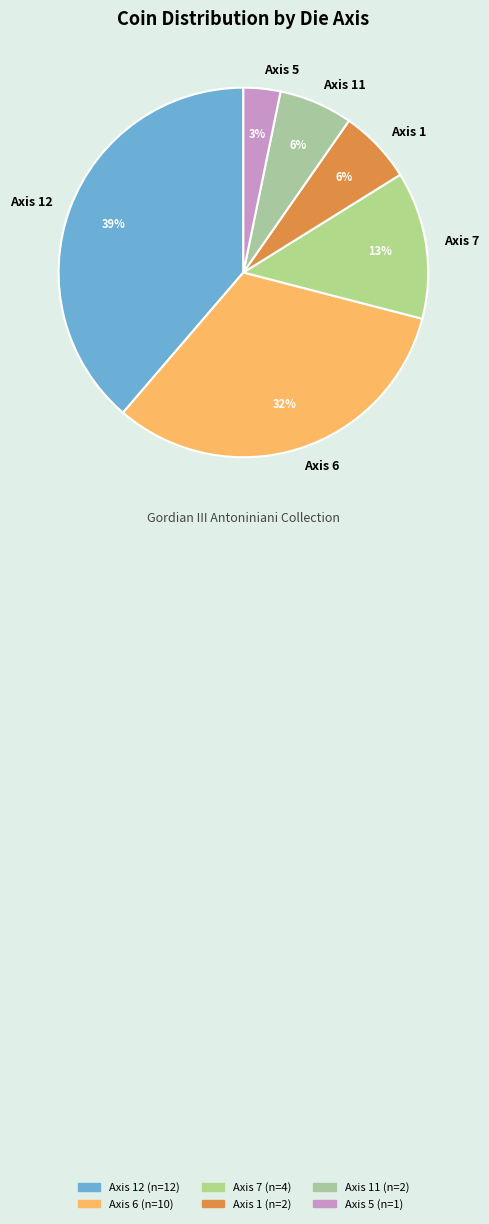

To the nearest percent, what percentage of the pie is Axis 5?

3%